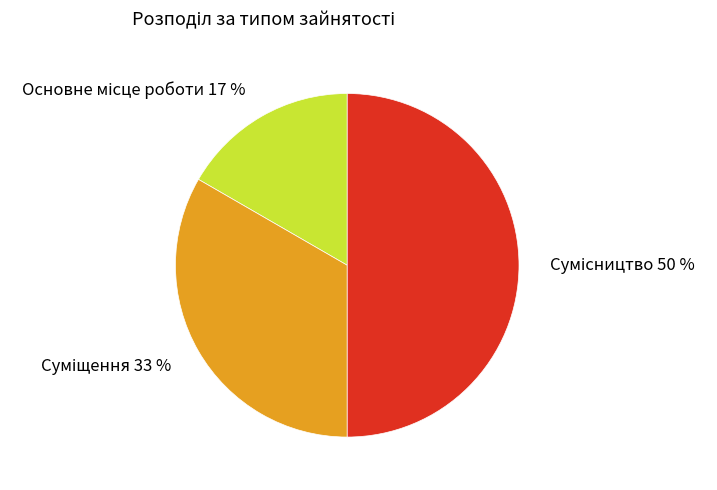

How many slices are in this pie chart?

3